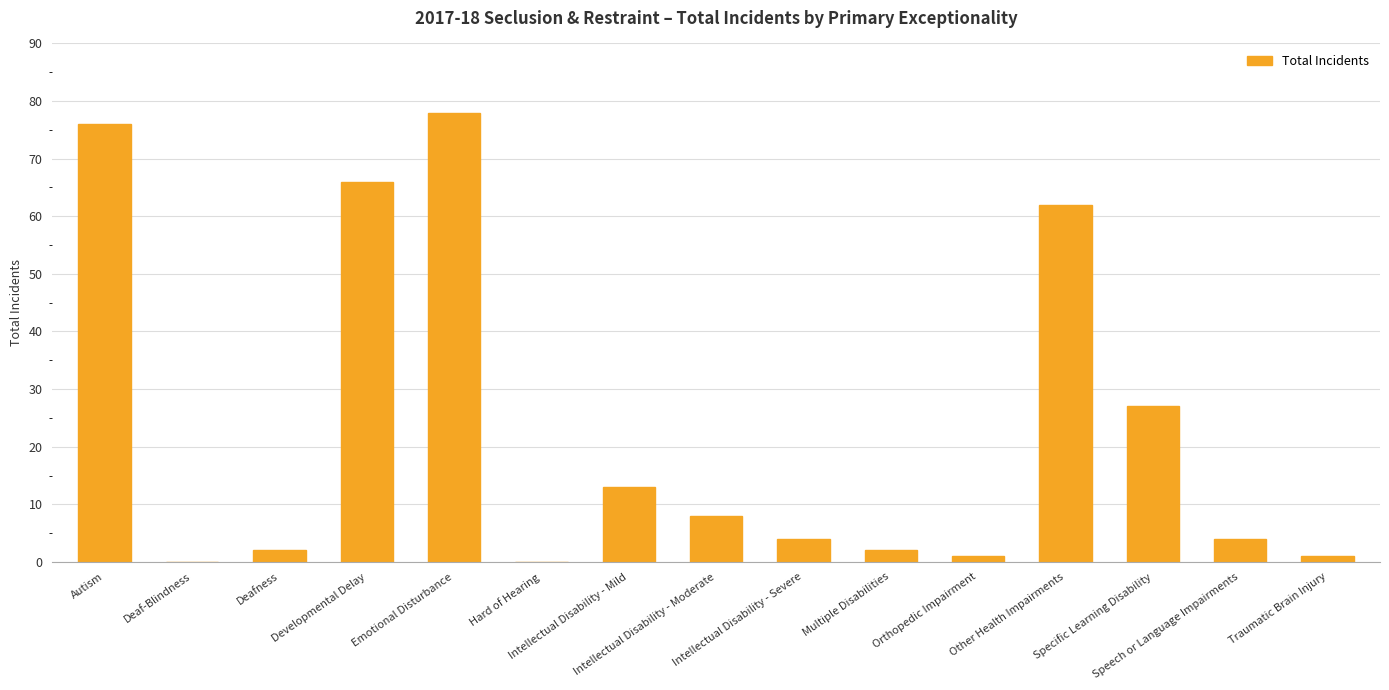

What is the sum of all values?

344